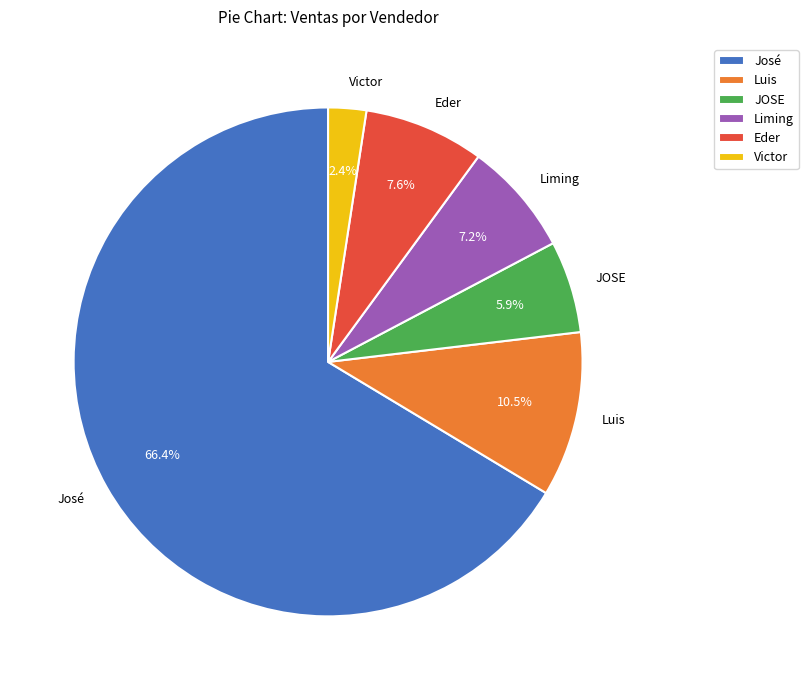

Does Liming account for over 50% of the chart?

No